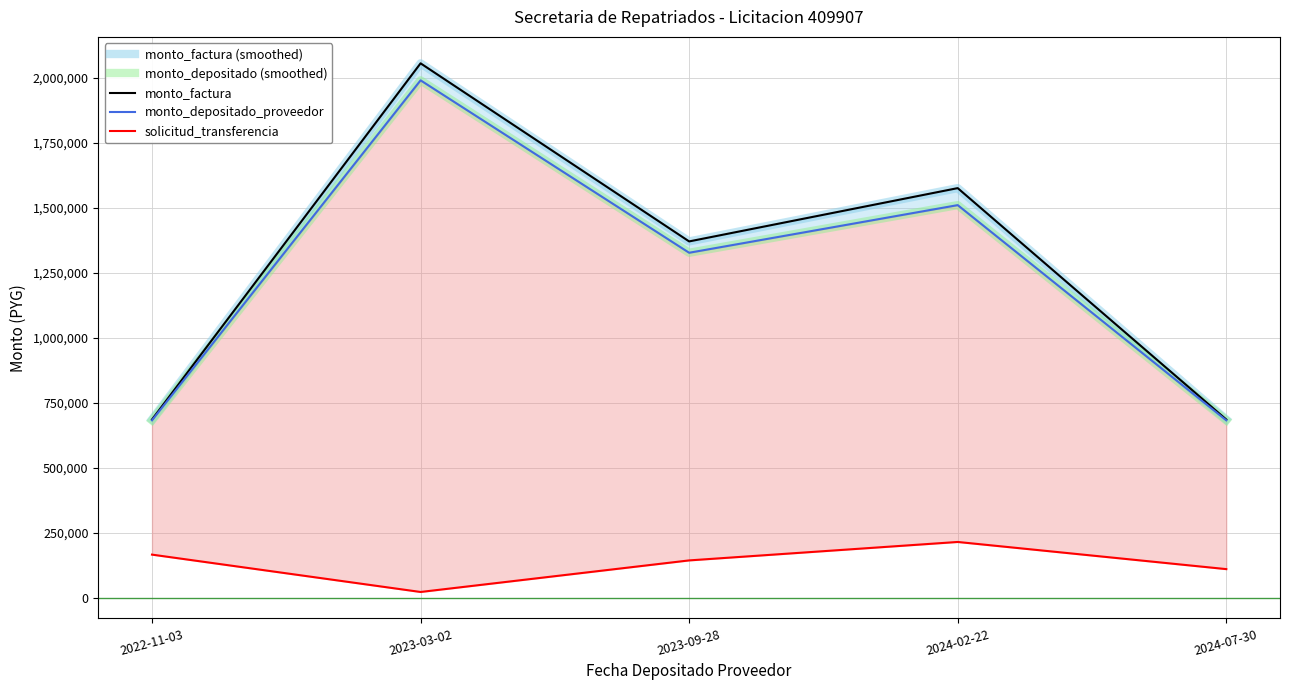

What is the minimum value for solicitud_transferencia?

21680